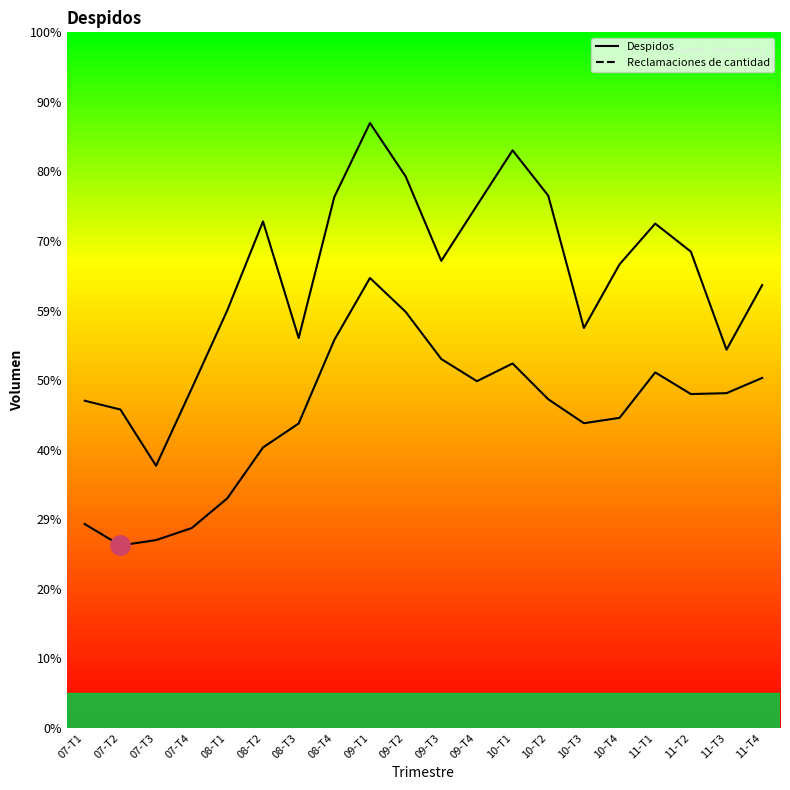

Where does the Despidos series first go above 28578?

08-T4